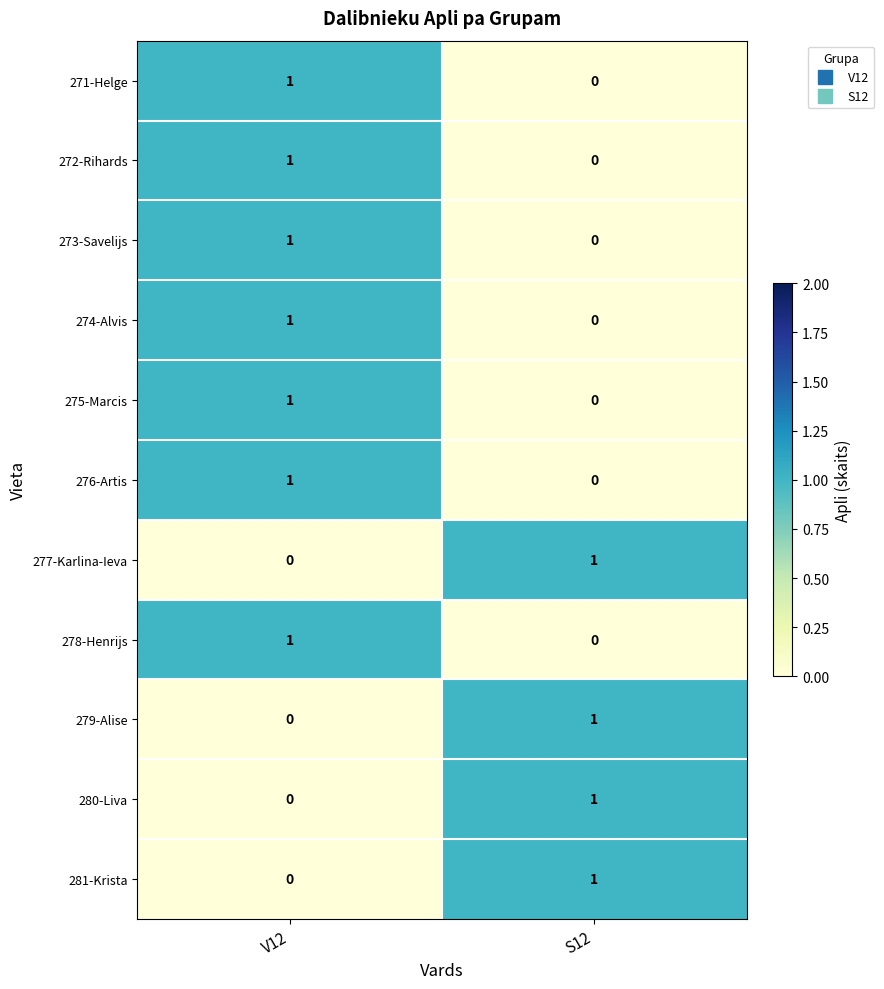

At which label does 274-Alvis reach its peak?

V12